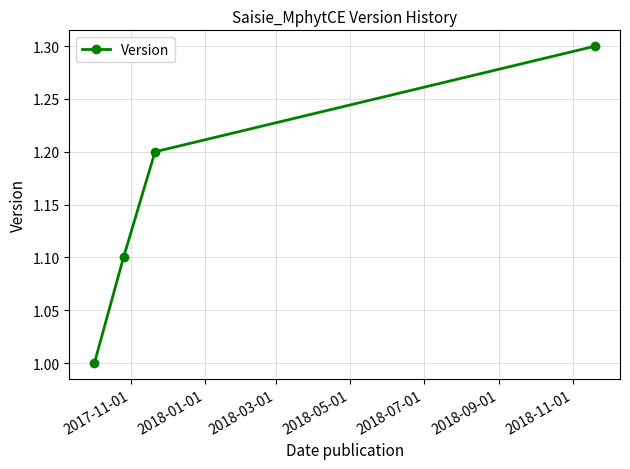

What is the sum of all values?

4.6